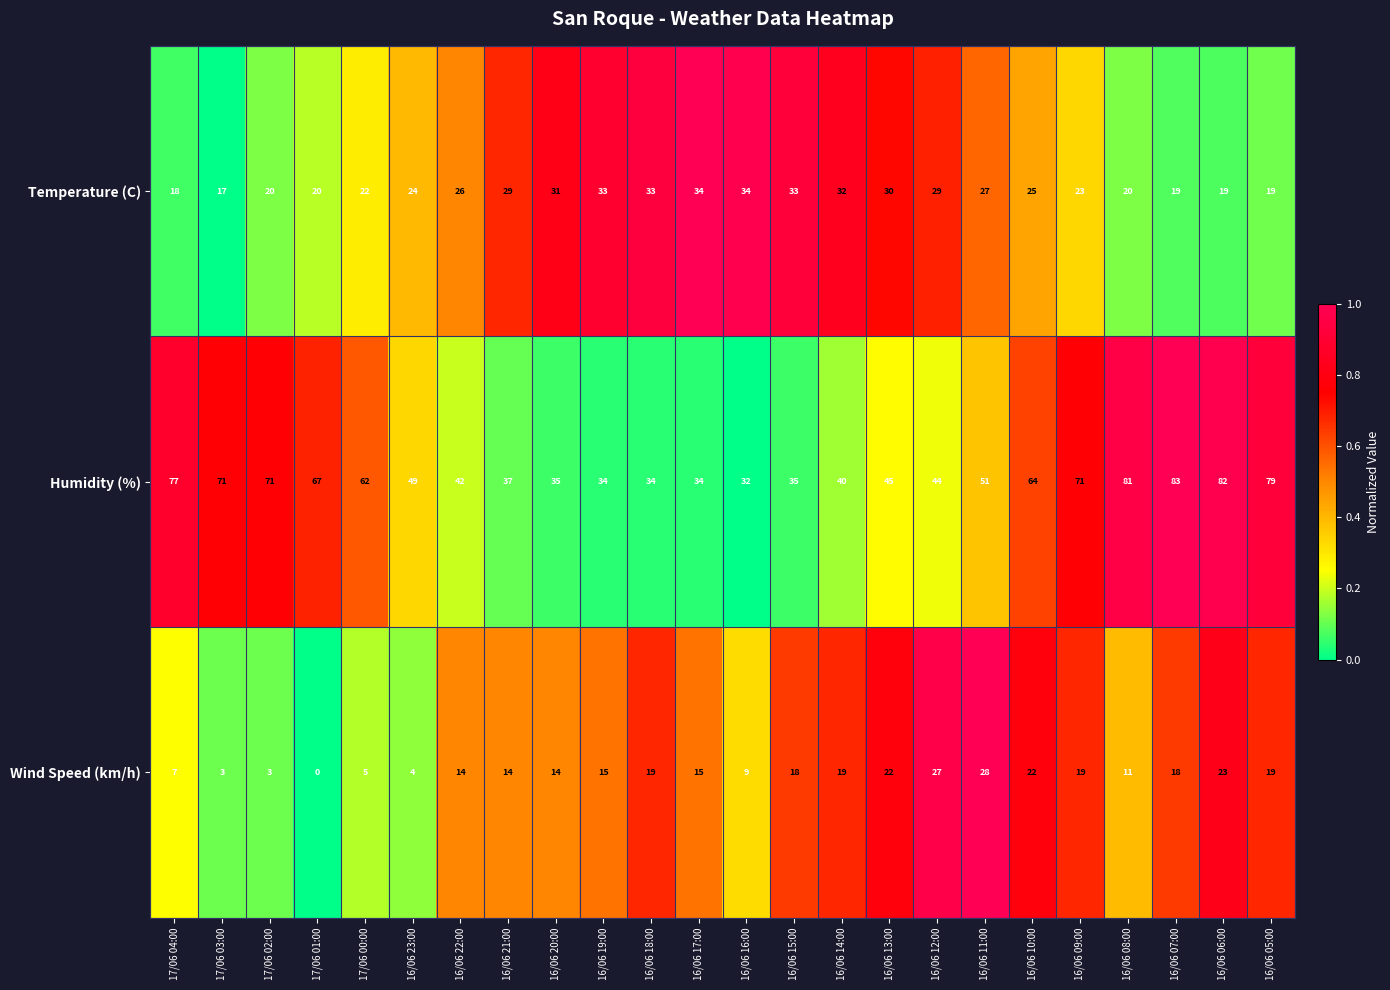

At which category is the sum across all series the highest?

16/06 06:00